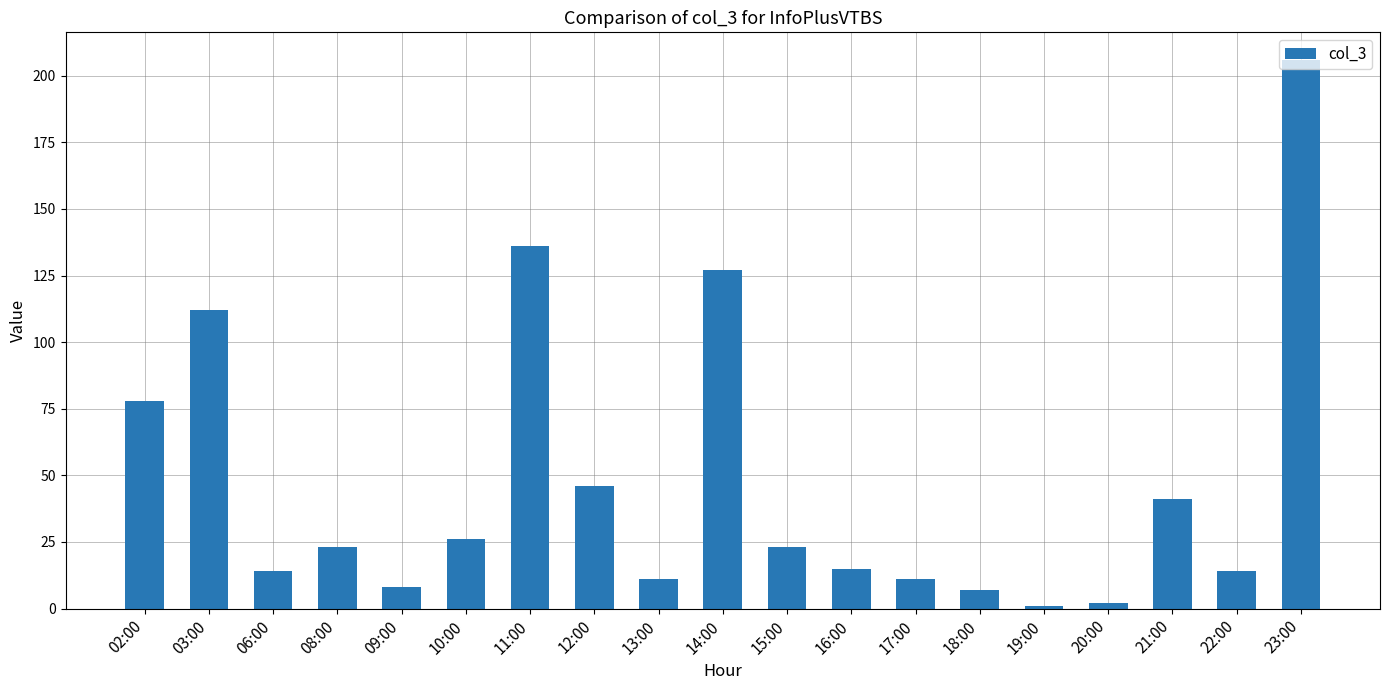

What is the difference between the maximum and minimum values?

205